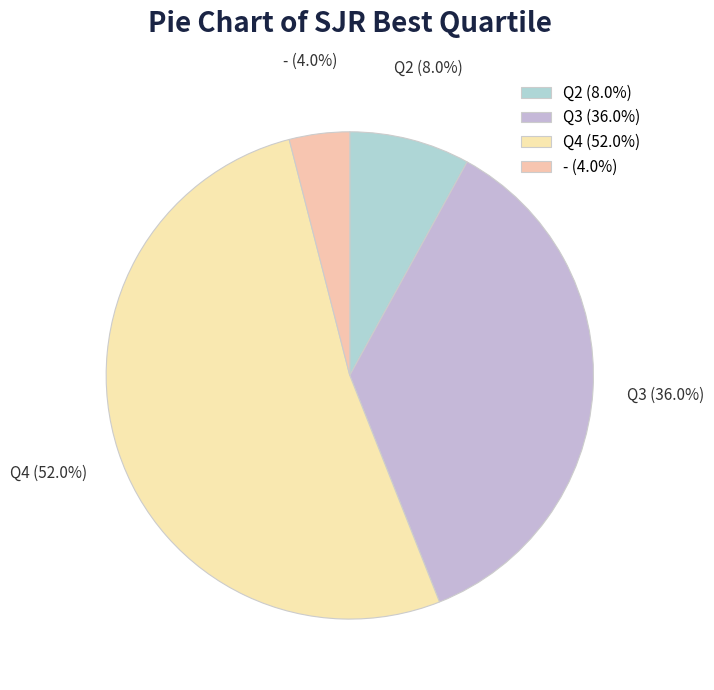

Between Q4 and Q3, which is larger?

Q4